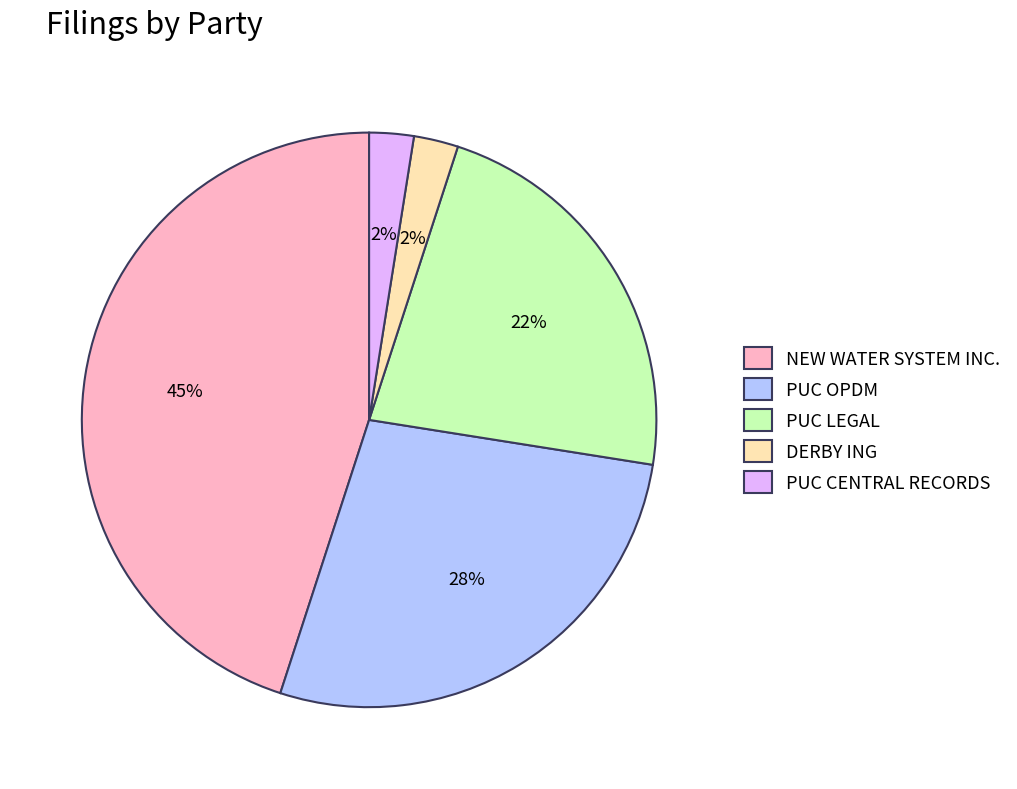

Is it true that PUC OPDM is 28% of the pie?

True